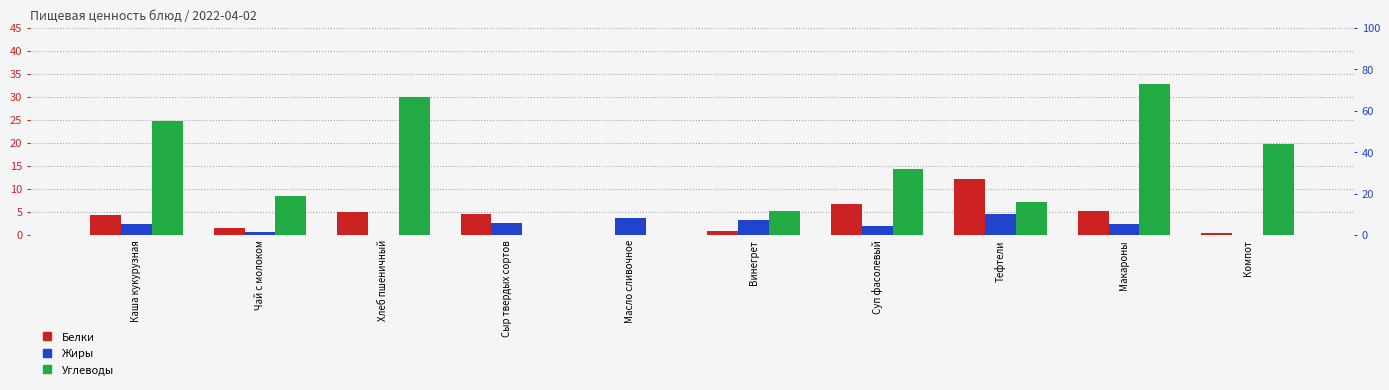

The value of Жиры at Суп фасолевый is 4.6. True or false?

True